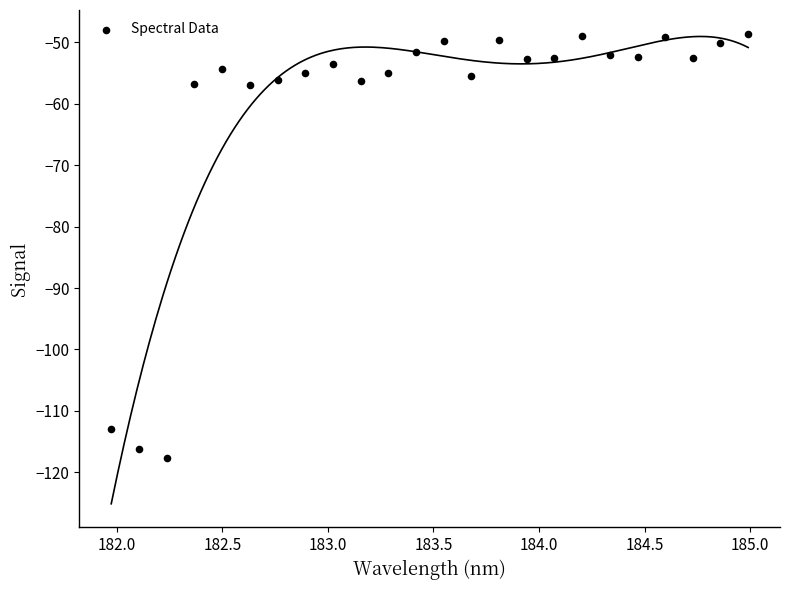

What is the range of X values (max minus min)?

3.0